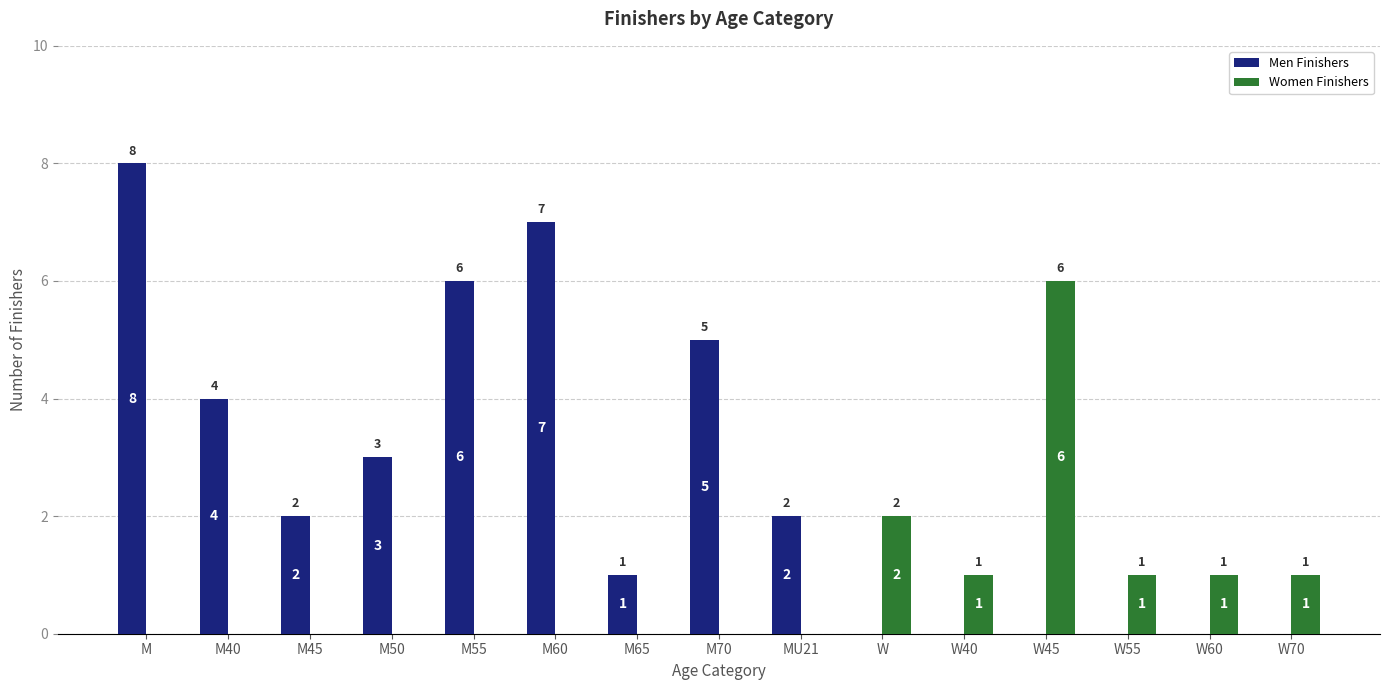

Reading left to right, list all the values displayed in this chart.

Men Finishers: M=8	M40=4	M45=2	M50=3	M55=6	M60=7	M65=1	M70=5	MU21=2	W=0	W40=0	W45=0	W55=0	W60=0	W70=0
Women Finishers: M=0	M40=0	M45=0	M50=0	M55=0	M60=0	M65=0	M70=0	MU21=0	W=2	W40=1	W45=6	W55=1	W60=1	W70=1